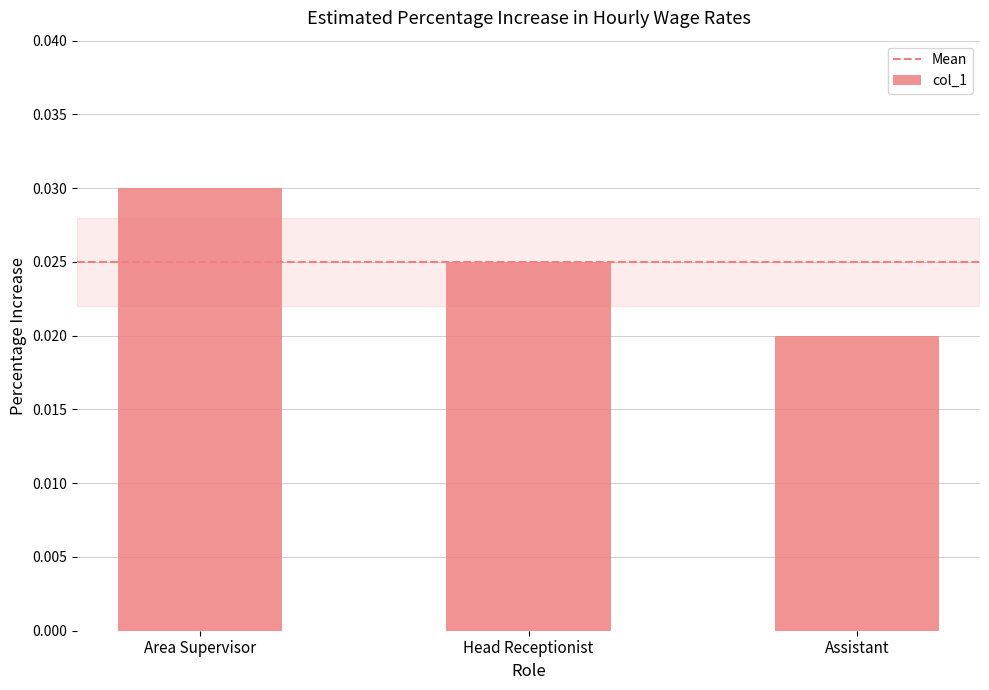

How many data points does each series have?

3